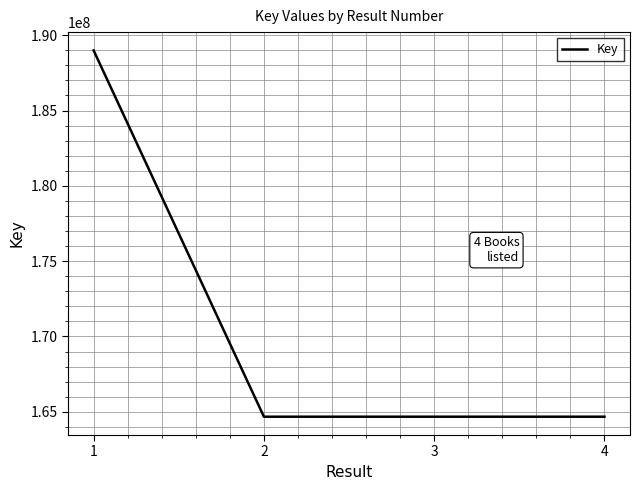

Count the number of data series in this chart.

1